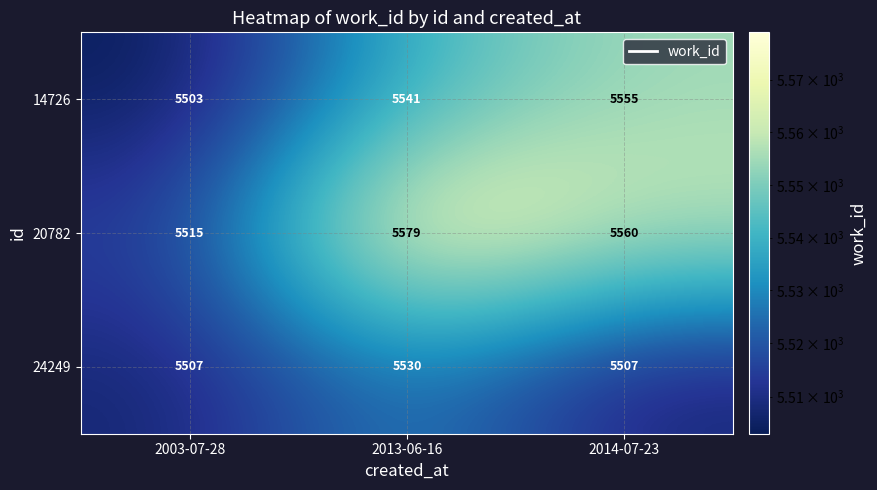

Reading left to right, extract all data points from this chart.

14726: 2003-07-28=5503	2013-06-16=5541	2014-07-23=5555
20782: 2003-07-28=5515	2013-06-16=5579	2014-07-23=5560
24249: 2003-07-28=5507	2013-06-16=5530	2014-07-23=5507